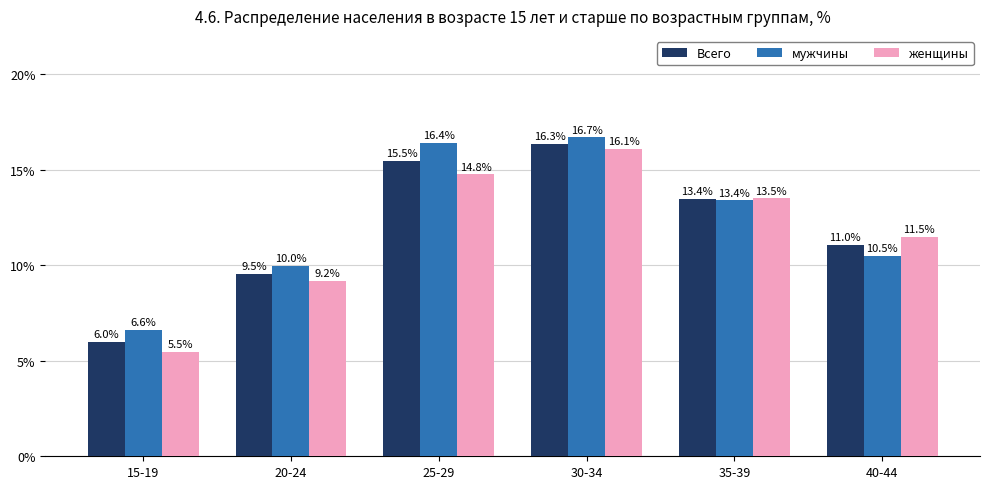

What is the spread (max minus min) of values at 15-19?

1.1